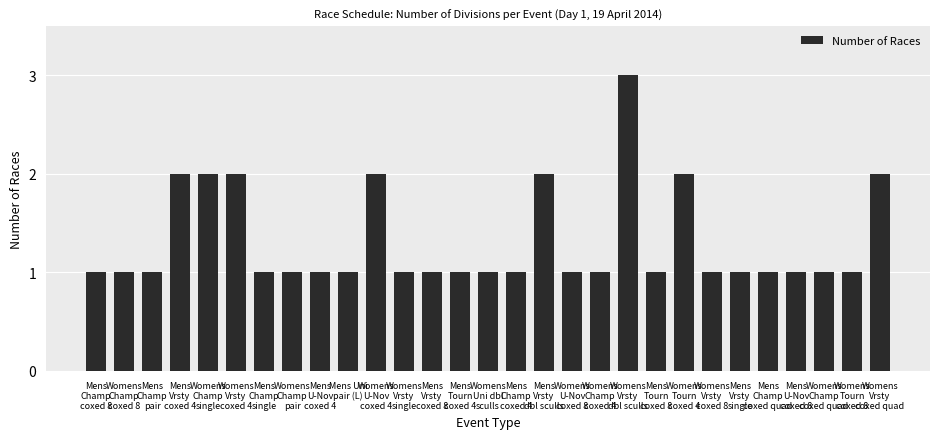

What is the value of the 20th bar from the left?

3